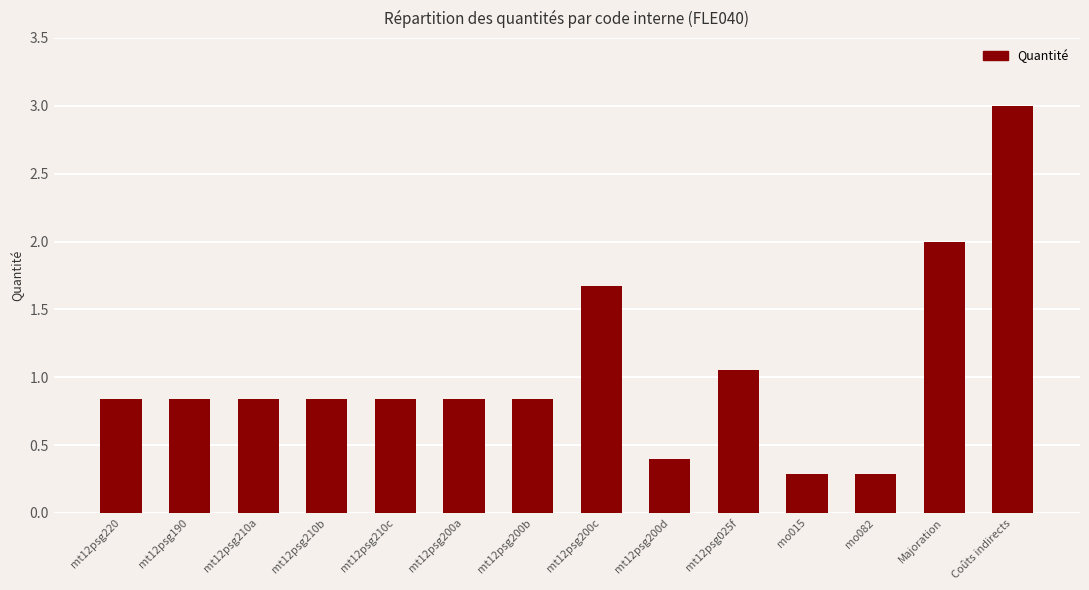

What is the sum of the values at mt12psg200c and mo015?

2.0